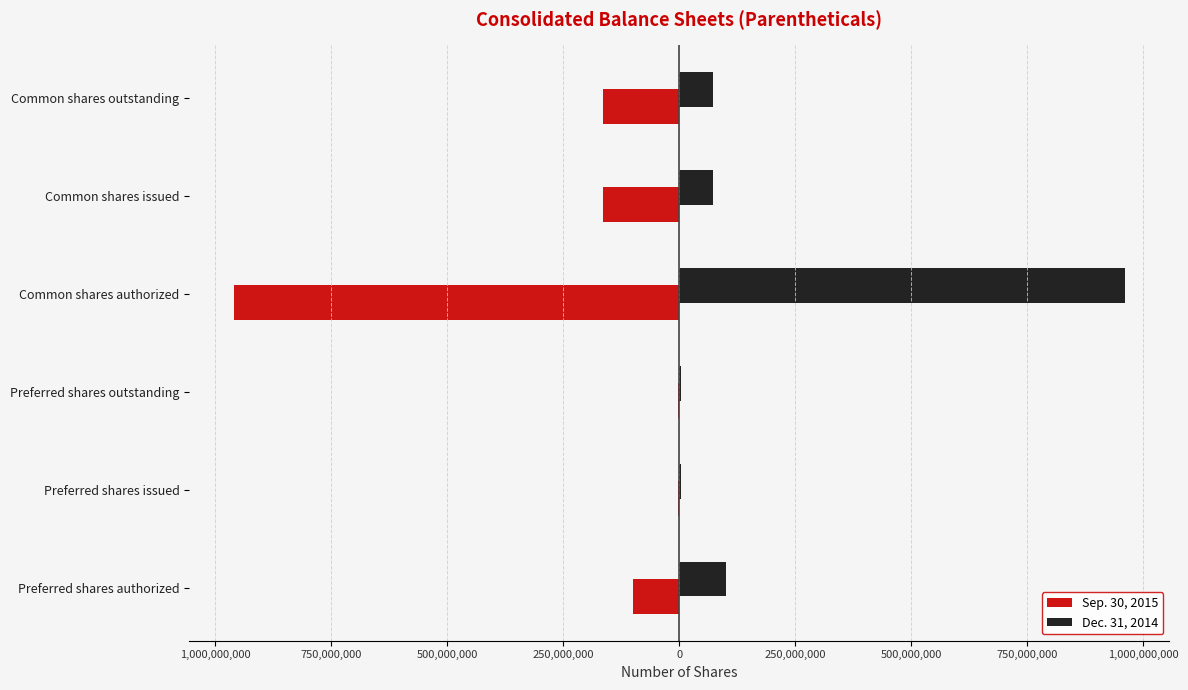

What are all the series names shown in the legend?

Sep. 30, 2015, Dec. 31, 2014